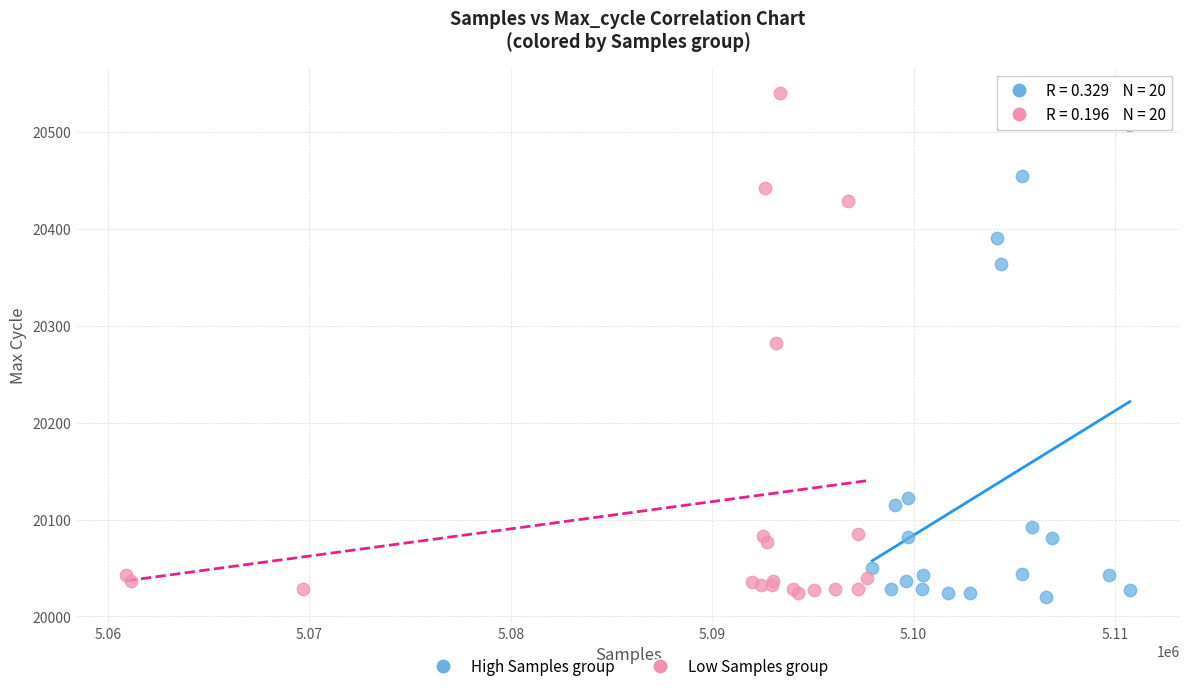

Which series contains the highest Y value?

Low Samples group